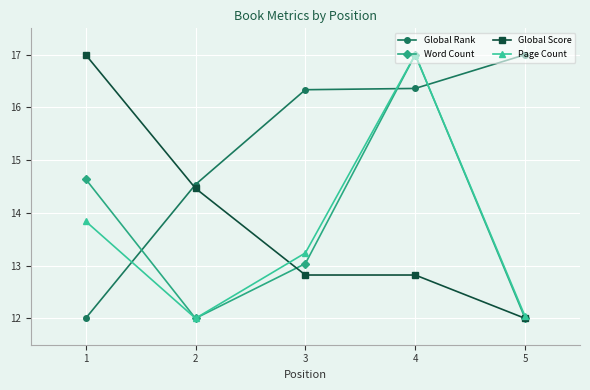

At which category is the sum across all series the highest?

4